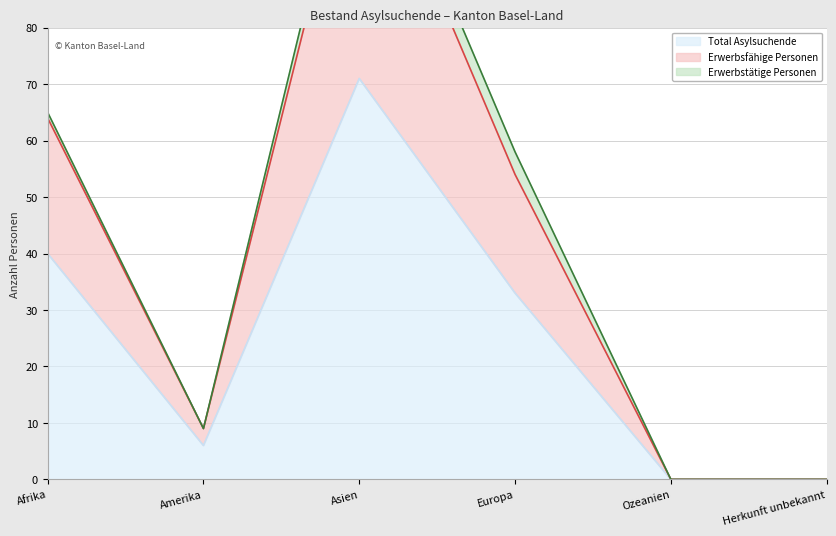

Which series has the largest range (max minus min)?

Erwerbsfähige Personen